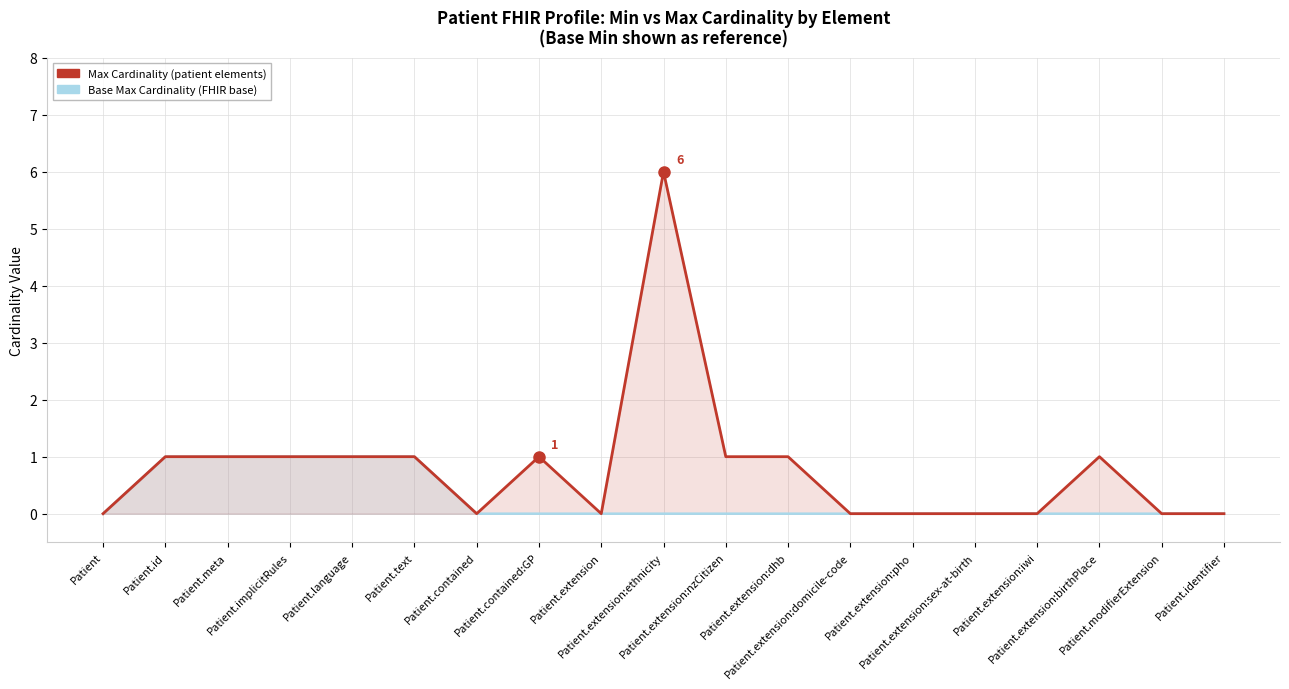

Is the value of Max (with Min=0) at Patient.implicitRules greater than the value of Base Min at Patient.extension:iwi?

Yes